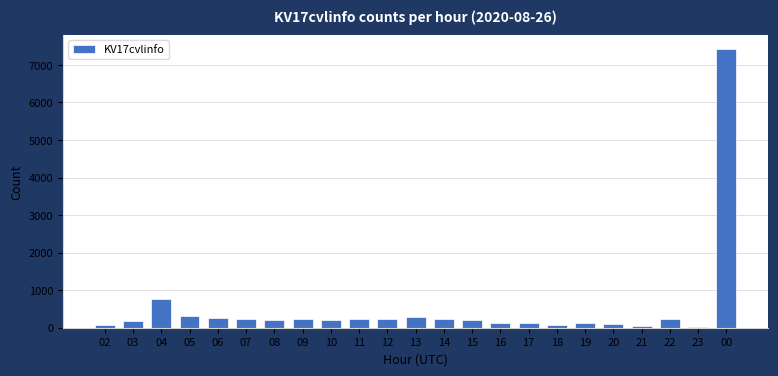

What is the ratio of the value at 09 to the value at 22?

0.9